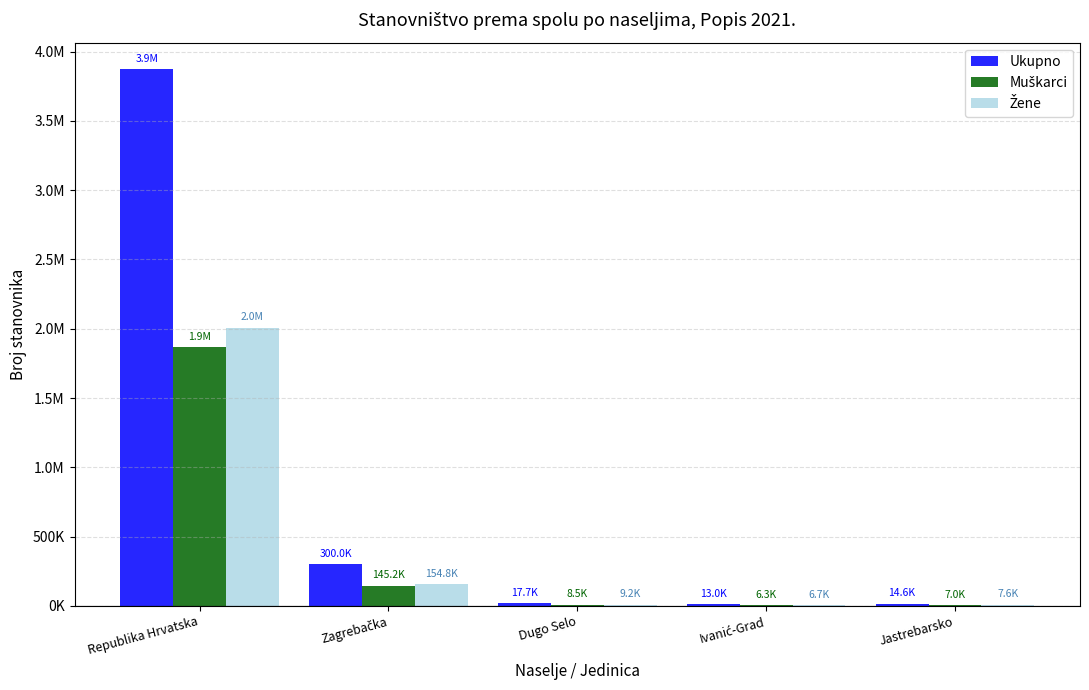

Rank the categories by Muškarci value from lowest to highest.

Ivanić-Grad, Jastrebarsko, Dugo Selo, Zagrebačka, Republika Hrvatska